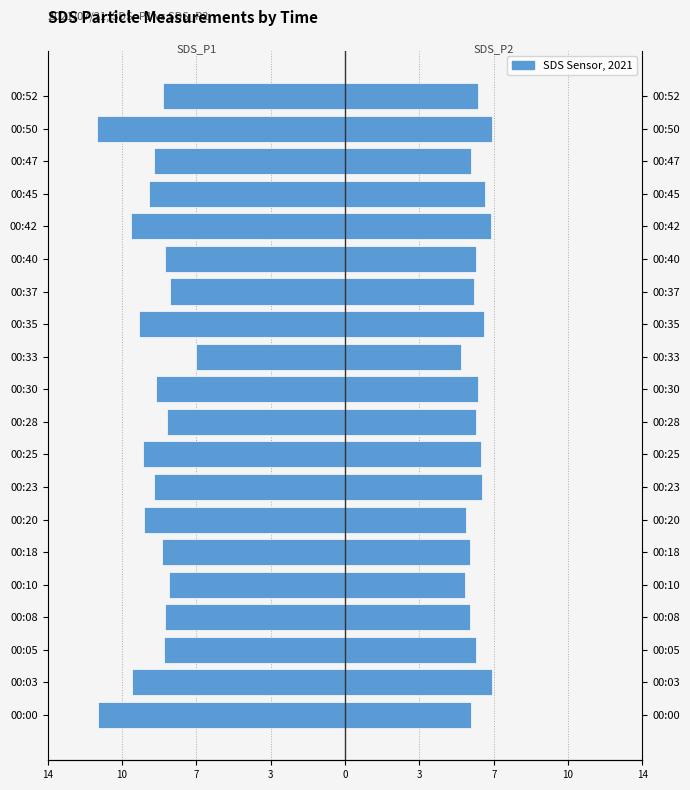

What is the minimum value for SDS_P2?

5.3